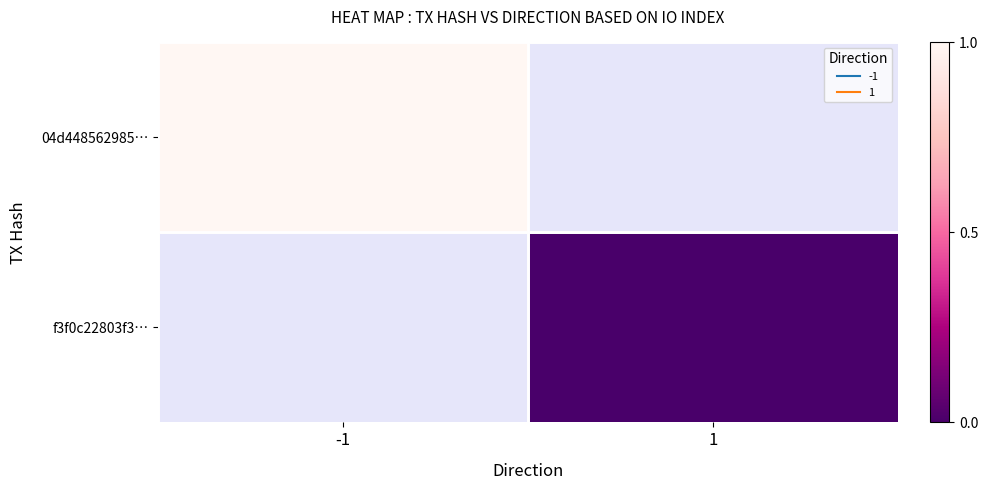

How many categories are shown in the chart?

2